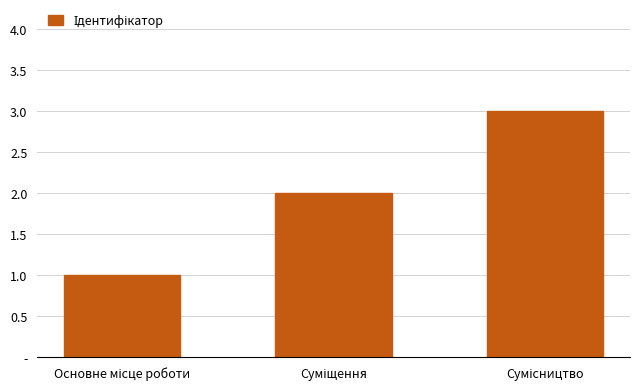

Does the chart contain any negative values?

No